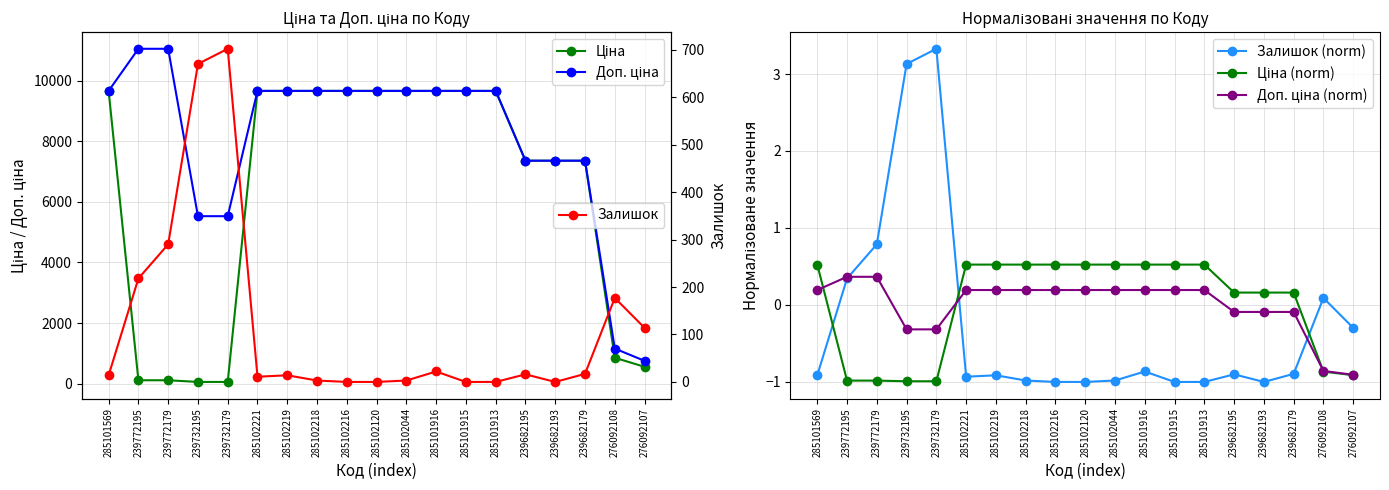

How many data points in Доп. ціна are above 9664?

12